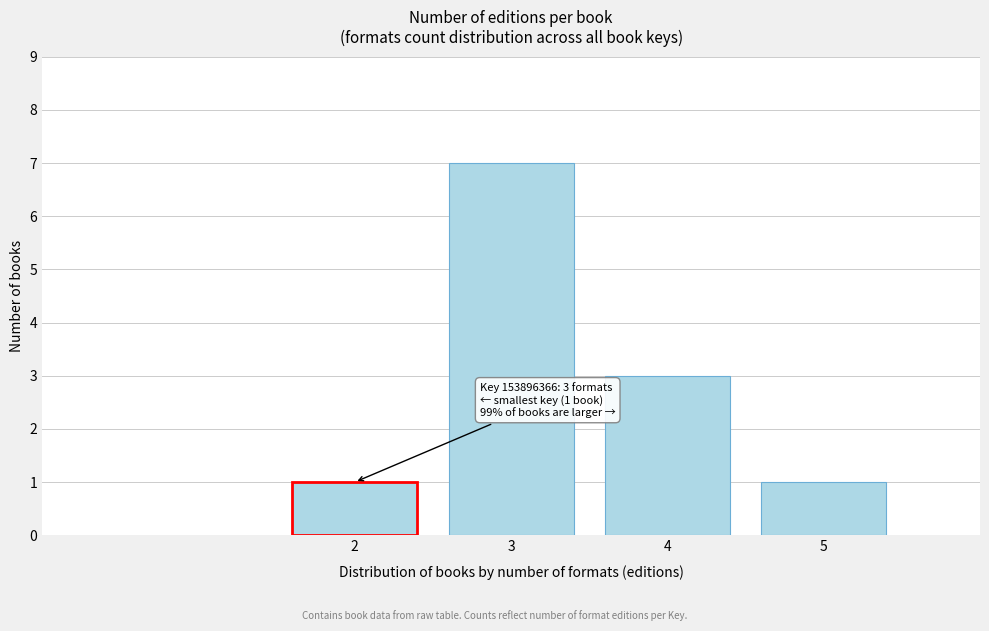

Reading left to right, what are all the values shown in this chart?

2=1	3=7	4=3	5=1